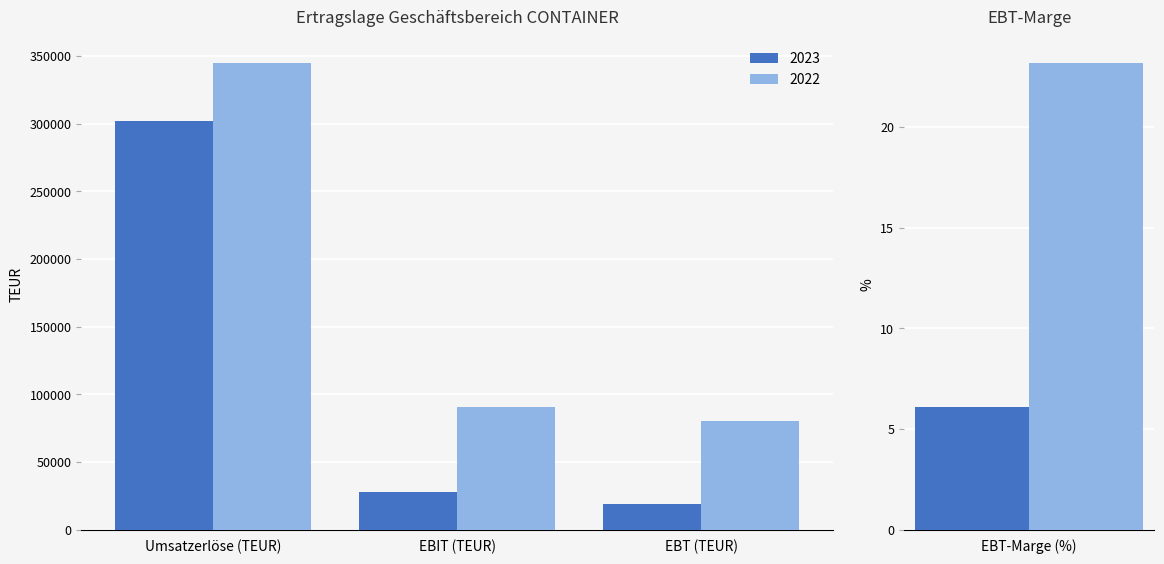

At which label does 2023 reach its minimum?

EBT-Marge (%)